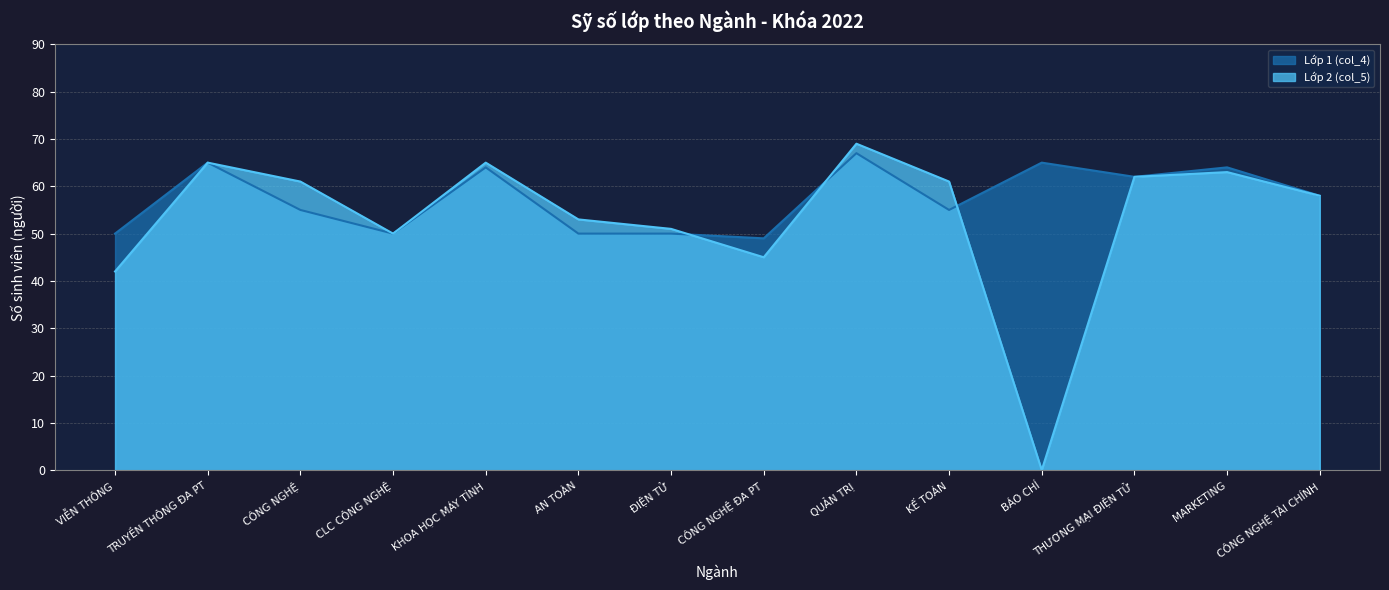

Is it true that Lớp 1 (col_4) equals 19 at AN TOÀN?

False